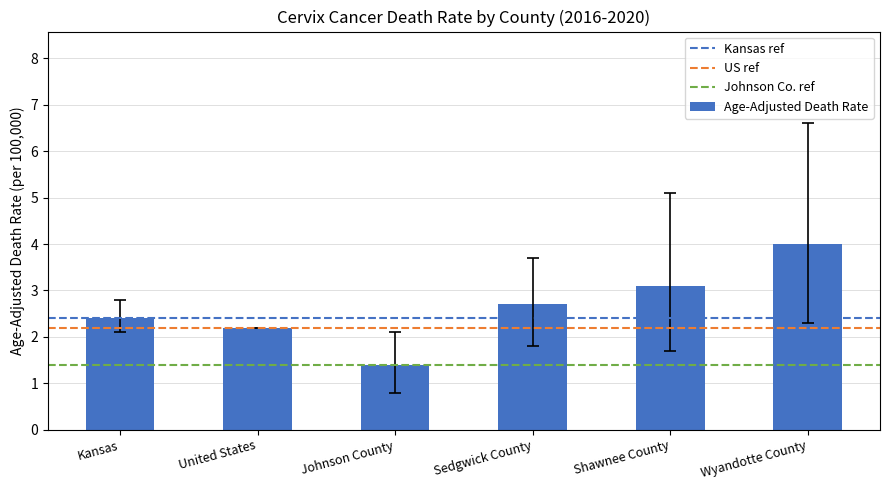

What value does the data have at Sedgwick County?

2.7